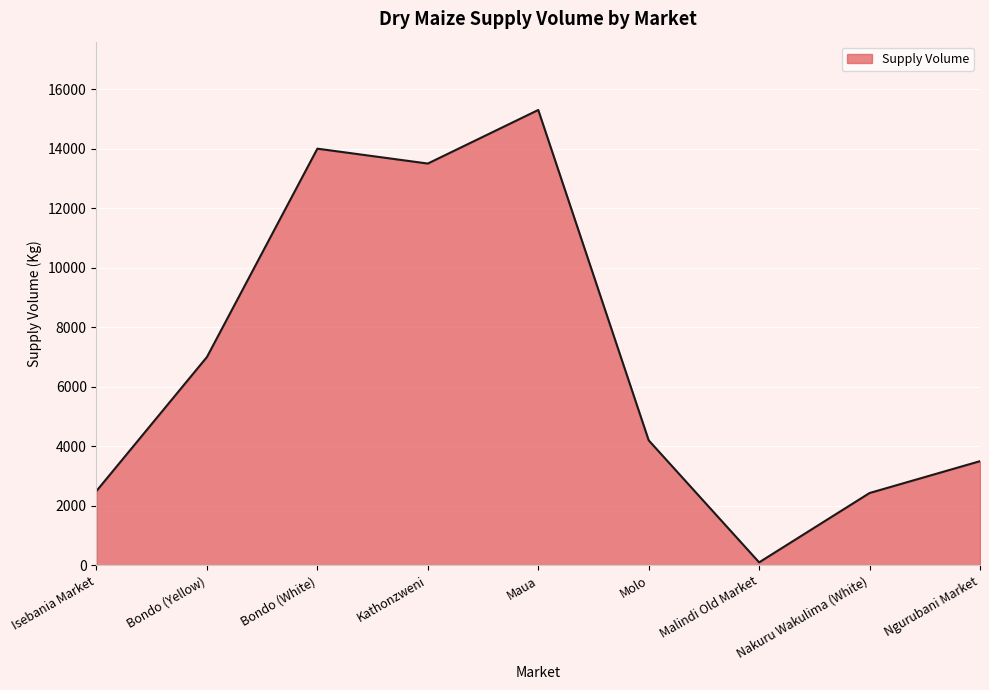

True or false: the data shows 3500 at Ngurubani Market.

True